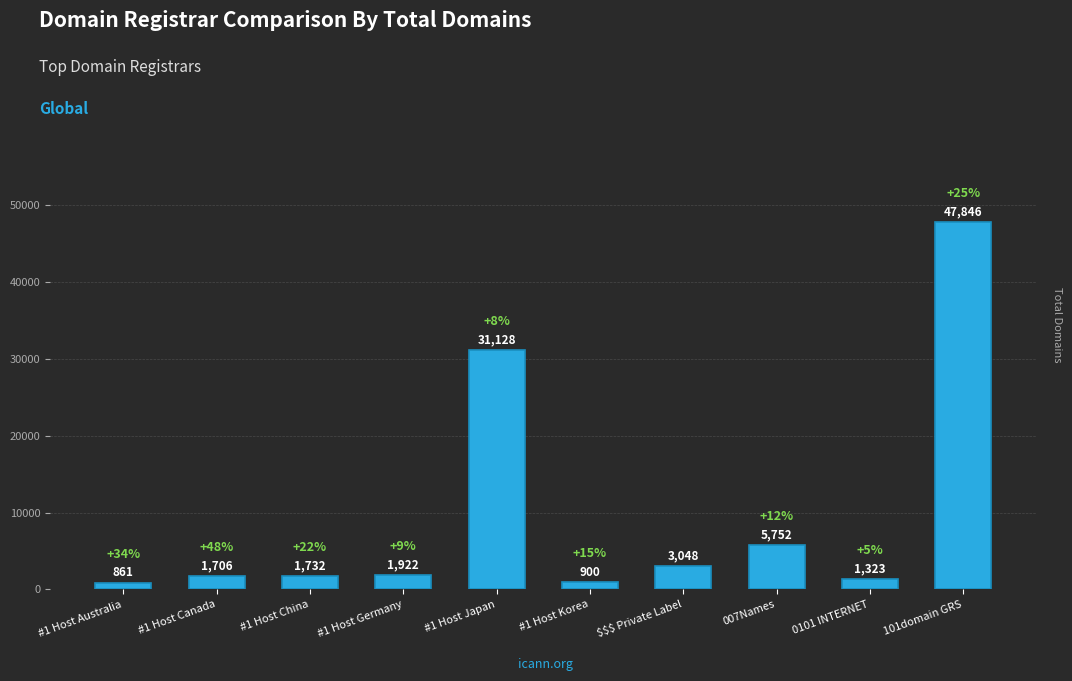

True or false: the data shows 5752 at 007Names.

True